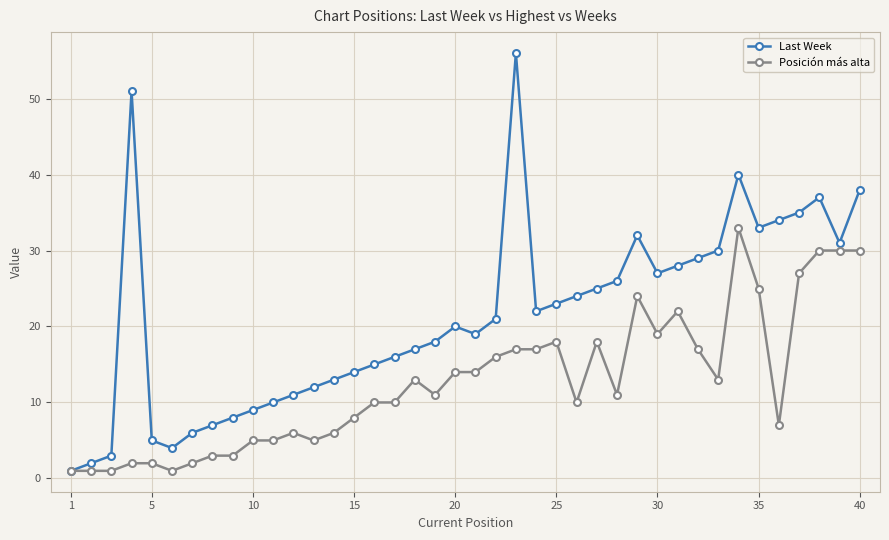

Which series has the largest total across all categories?

Last Week